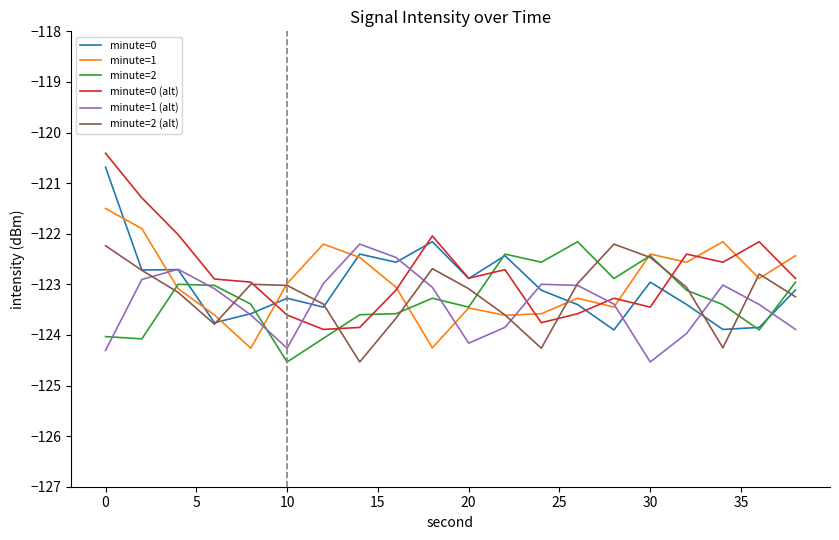

What is the smallest value displayed?

-124.5